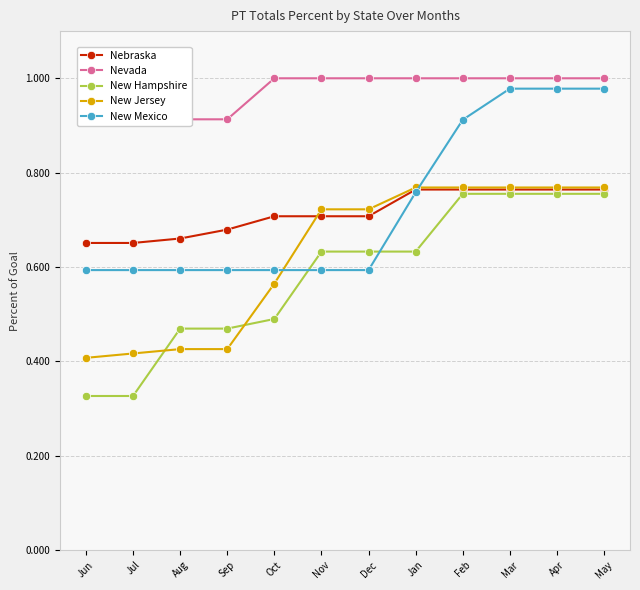

What is the sum of all New Hampshire values?

7.0